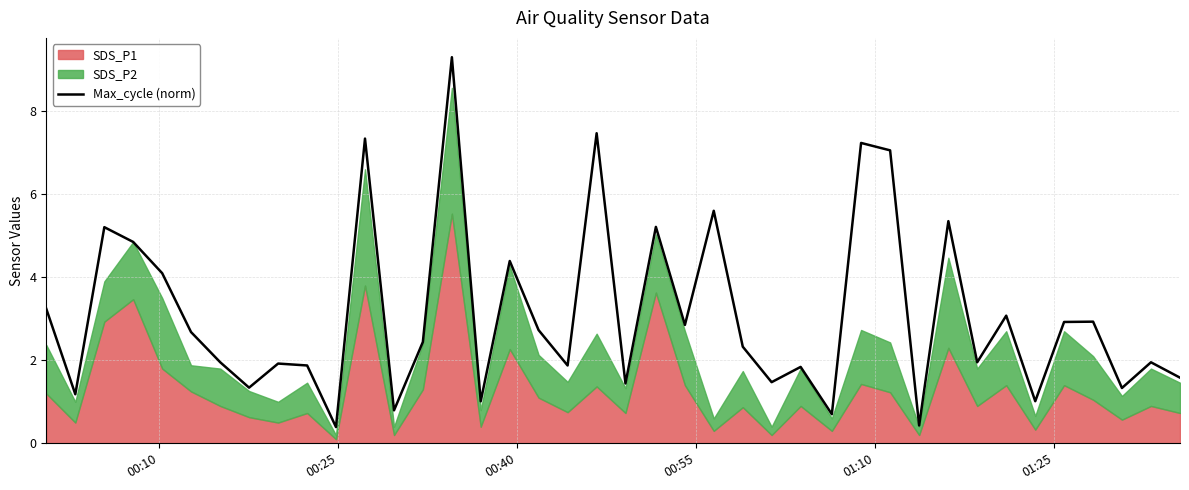

What is the sum of all values?

124.4